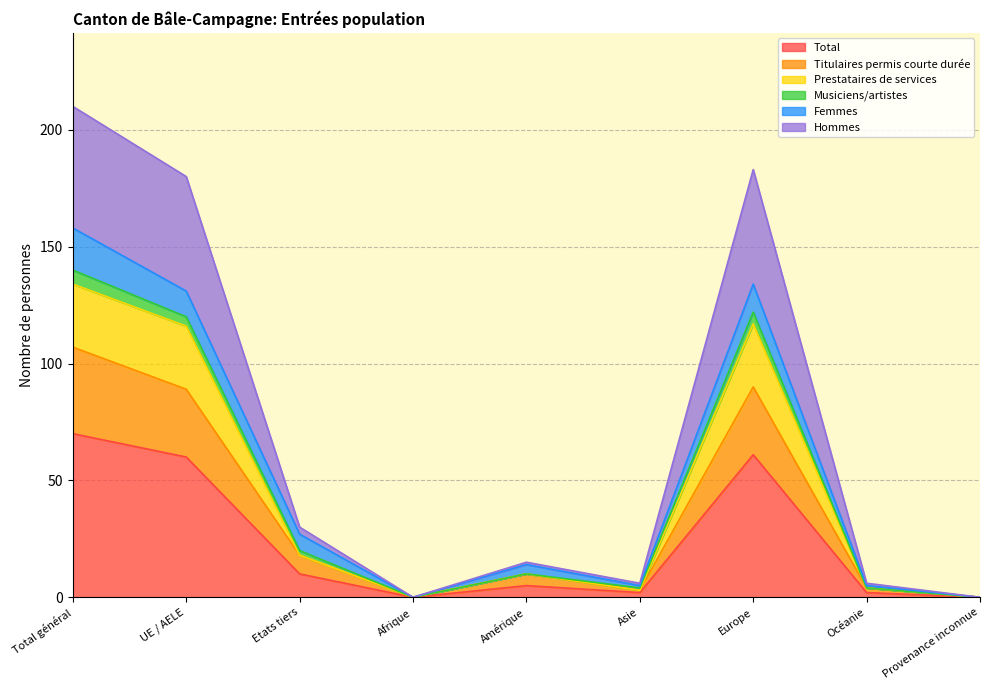

What is the maximum value for Total?

70